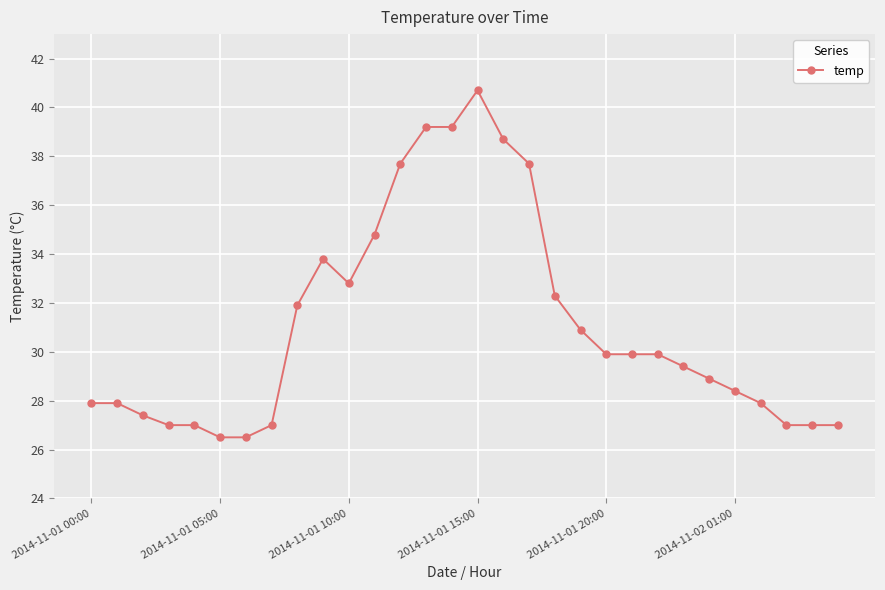

Is this an area chart (filled region under the line)?

No